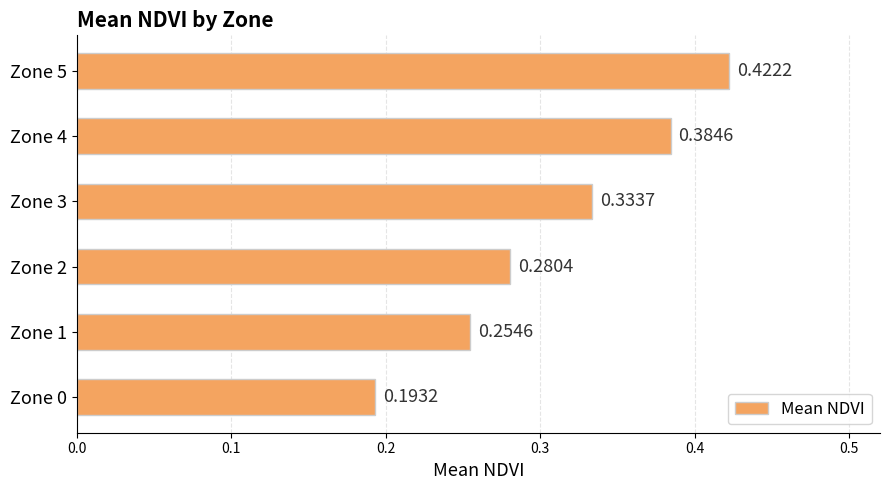

List the labels in order of value, largest first.

Zone 5, Zone 4, Zone 3, Zone 2, Zone 1, Zone 0